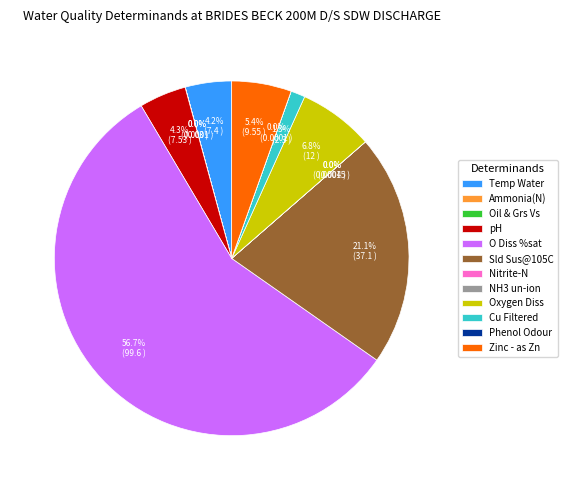

Combined, do pH and Oxygen Diss account for over 50%?

No